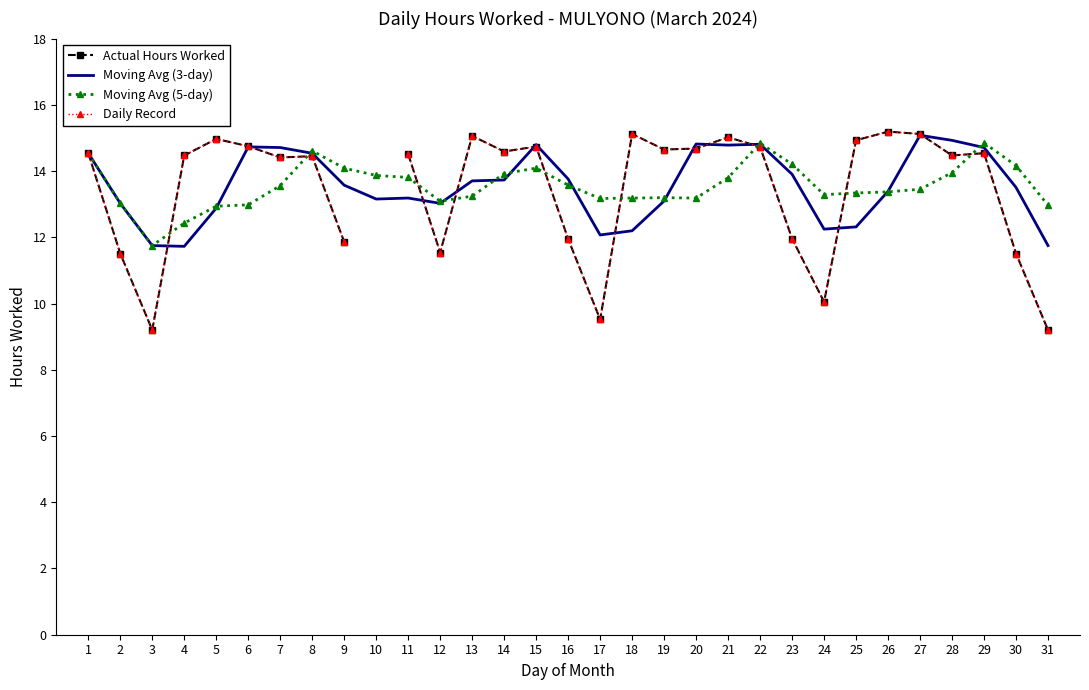

List the series in order of their peak value, lowest first.

Moving Avg (5-day), Moving Avg (3-day), Actual Hours Worked, Daily Record